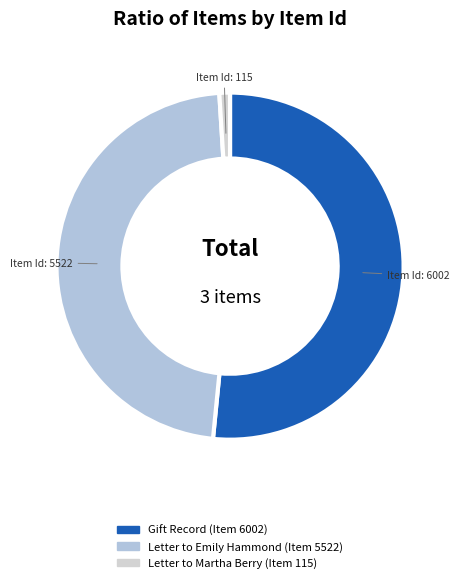

How many slices are in this pie chart?

3